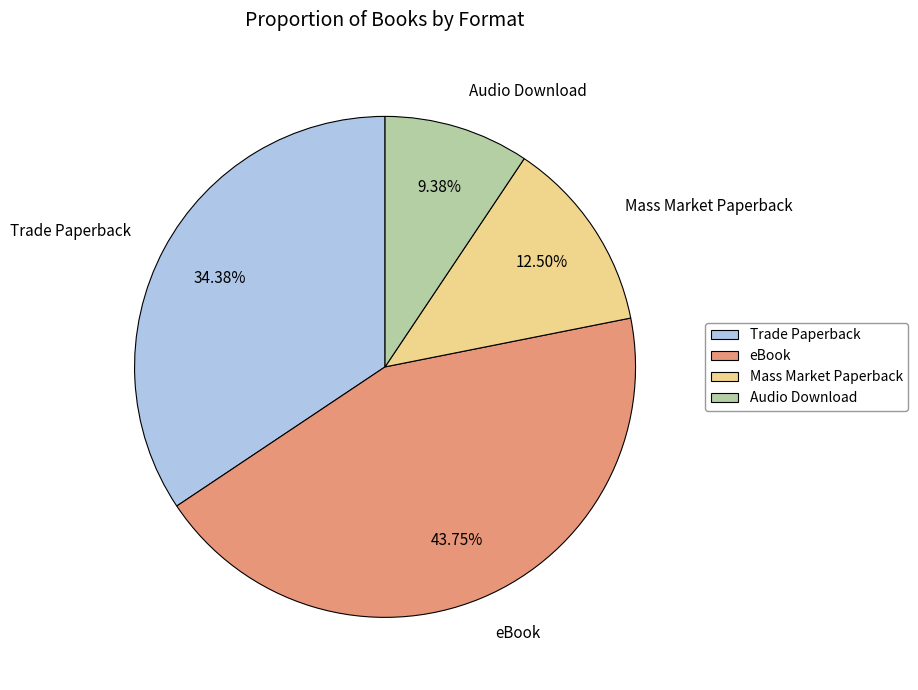

How many slices are in this pie chart?

4